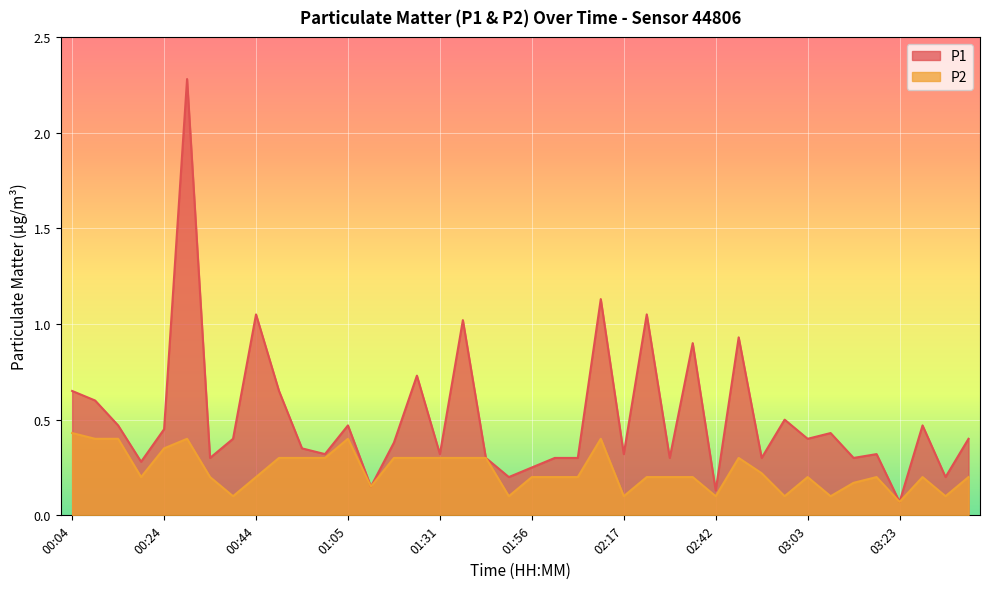

True or false: P2 and P1 cross at least once.

False